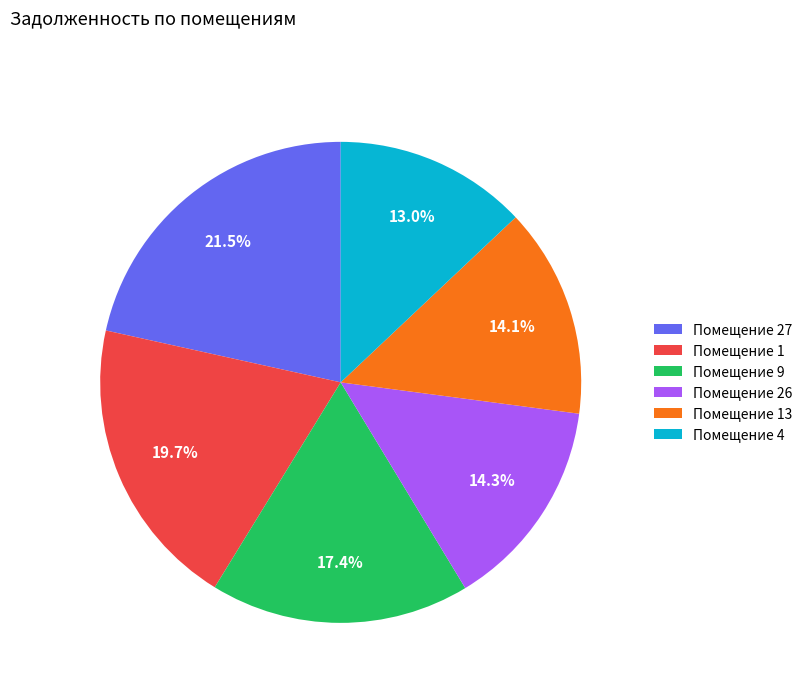

How many segments does this pie chart have?

6